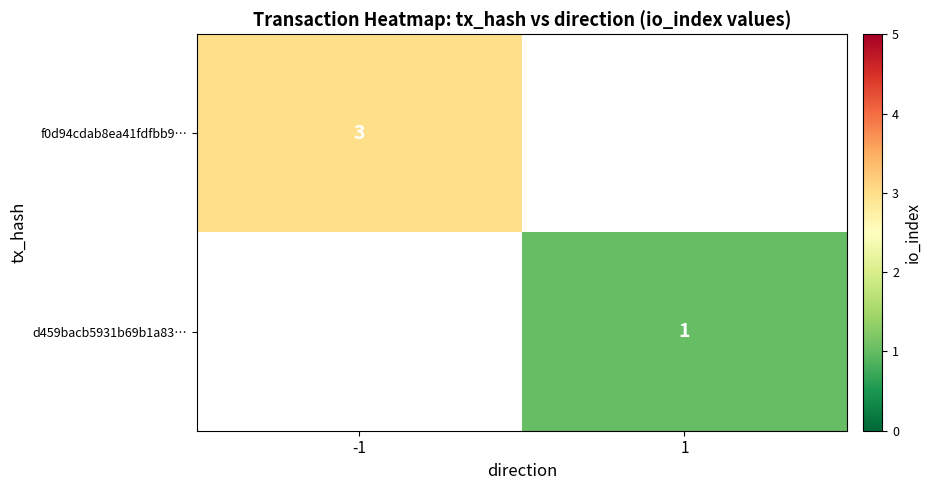

The d459bacb5931b69b1a83… series shows 0 at 1. True or false?

False